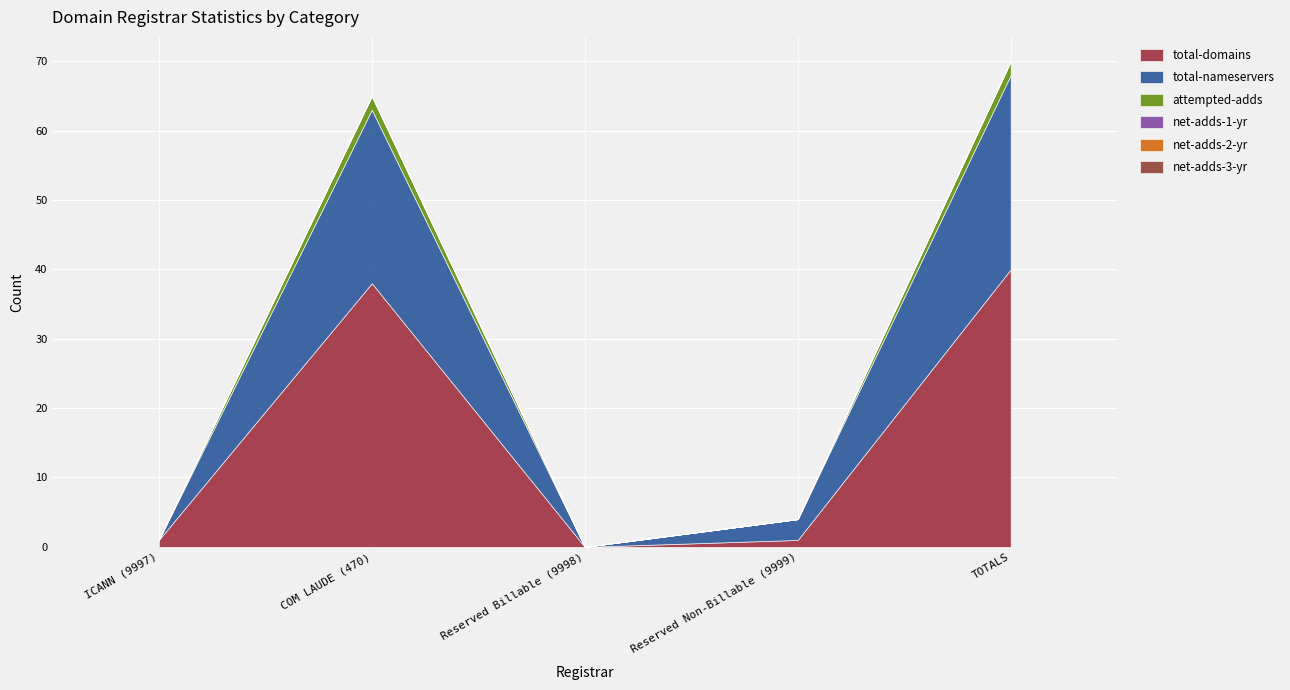

How many times do total-nameservers and total-domains cross each other?

1